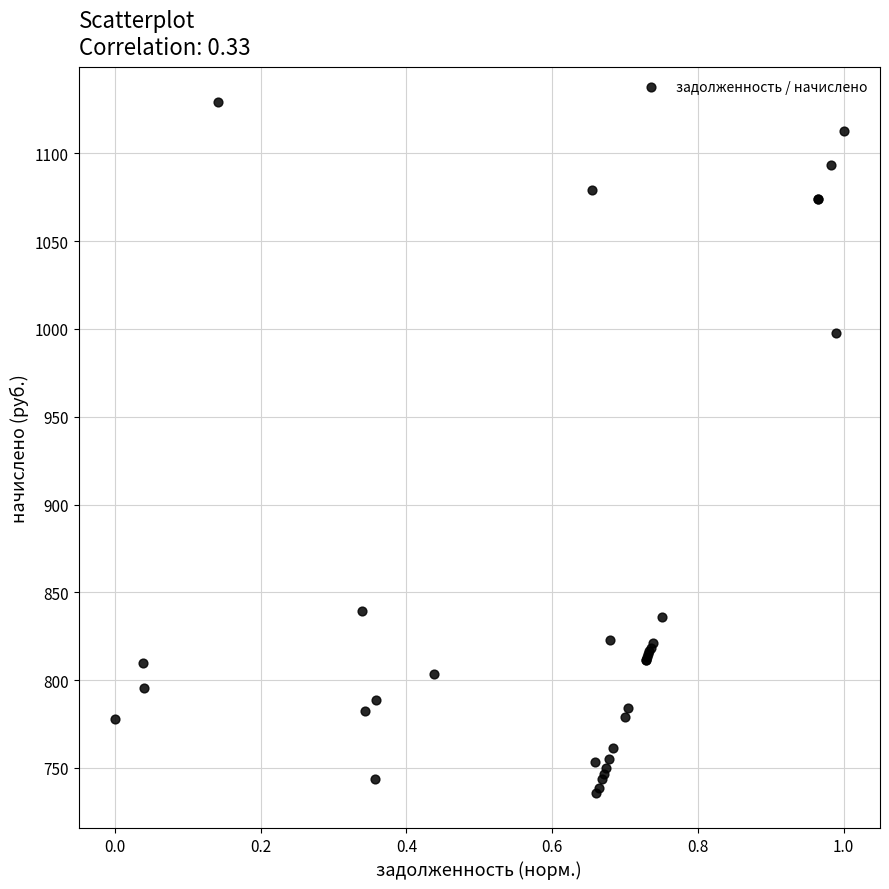

What Y value in the scatter plot is closest to 932?

997.5